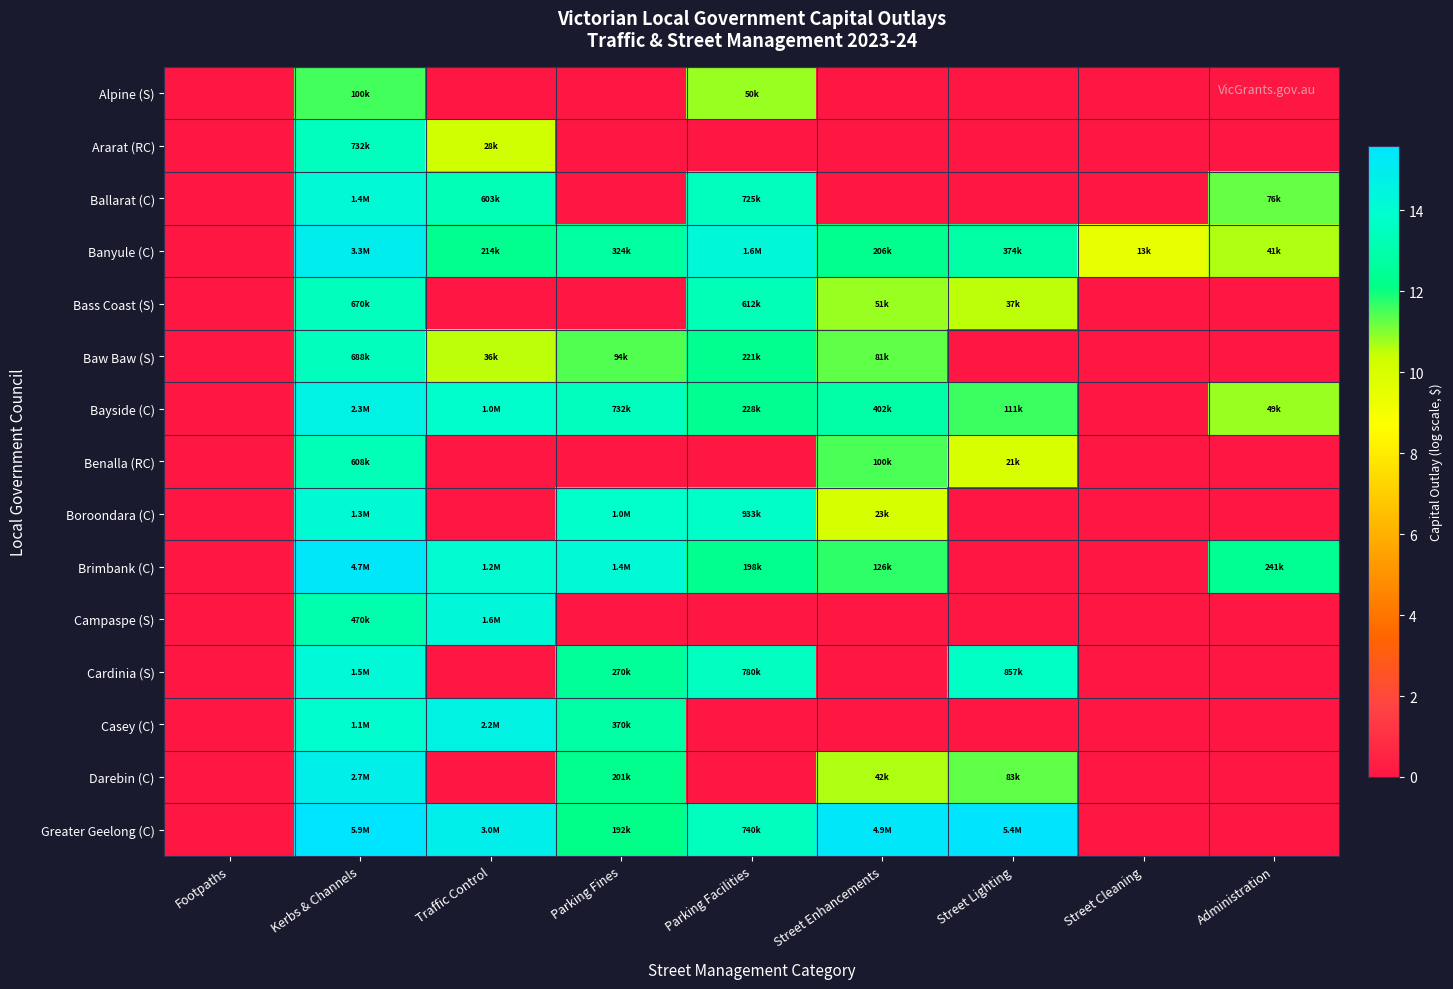

Reading right to left, what are all the values shown in this chart?

Alpine (S): Administration=0.0	Street Cleaning=0.0	Street Lighting=0.0	Street Enhancements=0.0	Parking Facilities=10.8	Parking Fines=0.0	Traffic Control=0.0	Kerbs & Channels=11.5	Footpaths=0.0
Ararat (RC): Administration=0.0	Street Cleaning=0.0	Street Lighting=0.0	Street Enhancements=0.0	Parking Facilities=0.0	Parking Fines=0.0	Traffic Control=10.2	Kerbs & Channels=13.5	Footpaths=0.0
Ballarat (C): Administration=11.2	Street Cleaning=0.0	Street Lighting=0.0	Street Enhancements=0.0	Parking Facilities=13.5	Parking Fines=0.0	Traffic Control=13.3	Kerbs & Channels=14.2	Footpaths=0.0
Banyule (C): Administration=10.6	Street Cleaning=9.5	Street Lighting=12.8	Street Enhancements=12.2	Parking Facilities=14.3	Parking Fines=12.7	Traffic Control=12.3	Kerbs & Channels=15.0	Footpaths=0.0
Bass Coast (S): Administration=0.0	Street Cleaning=0.0	Street Lighting=10.5	Street Enhancements=10.8	Parking Facilities=13.3	Parking Fines=0.0	Traffic Control=0.0	Kerbs & Channels=13.4	Footpaths=0.0
Baw Baw (S): Administration=0.0	Street Cleaning=0.0	Street Lighting=0.0	Street Enhancements=11.3	Parking Facilities=12.3	Parking Fines=11.4	Traffic Control=10.5	Kerbs & Channels=13.4	Footpaths=0.0
Bayside (C): Administration=10.8	Street Cleaning=0.0	Street Lighting=11.6	Street Enhancements=12.9	Parking Facilities=12.3	Parking Fines=13.5	Traffic Control=13.8	Kerbs & Channels=14.6	Footpaths=0.0
Benalla (RC): Administration=0.0	Street Cleaning=0.0	Street Lighting=10.0	Street Enhancements=11.5	Parking Facilities=0.0	Parking Fines=0.0	Traffic Control=0.0	Kerbs & Channels=13.3	Footpaths=0.0
Boroondara (C): Administration=0.0	Street Cleaning=0.0	Street Lighting=0.0	Street Enhancements=10.0	Parking Facilities=13.7	Parking Fines=13.8	Traffic Control=0.0	Kerbs & Channels=14.0	Footpaths=0.0
Brimbank (C): Administration=12.4	Street Cleaning=0.0	Street Lighting=0.0	Street Enhancements=11.7	Parking Facilities=12.2	Parking Fines=14.2	Traffic Control=14.0	Kerbs & Channels=15.4	Footpaths=0.0
Campaspe (S): Administration=0.0	Street Cleaning=0.0	Street Lighting=0.0	Street Enhancements=0.0	Parking Facilities=0.0	Parking Fines=0.0	Traffic Control=14.3	Kerbs & Channels=13.1	Footpaths=0.0
Cardinia (S): Administration=0.0	Street Cleaning=0.0	Street Lighting=13.7	Street Enhancements=0.0	Parking Facilities=13.6	Parking Fines=12.5	Traffic Control=0.0	Kerbs & Channels=14.3	Footpaths=0.0
Casey (C): Administration=0.0	Street Cleaning=0.0	Street Lighting=0.0	Street Enhancements=0.0	Parking Facilities=0.0	Parking Fines=12.8	Traffic Control=14.6	Kerbs & Channels=13.9	Footpaths=0.0
Darebin (C): Administration=0.0	Street Cleaning=0.0	Street Lighting=11.3	Street Enhancements=10.6	Parking Facilities=0.0	Parking Fines=12.2	Traffic Control=0.0	Kerbs & Channels=14.8	Footpaths=0.0
Greater Geelong (C): Administration=0.0	Street Cleaning=0.0	Street Lighting=15.5	Street Enhancements=15.4	Parking Facilities=13.5	Parking Fines=12.2	Traffic Control=14.9	Kerbs & Channels=15.6	Footpaths=0.0